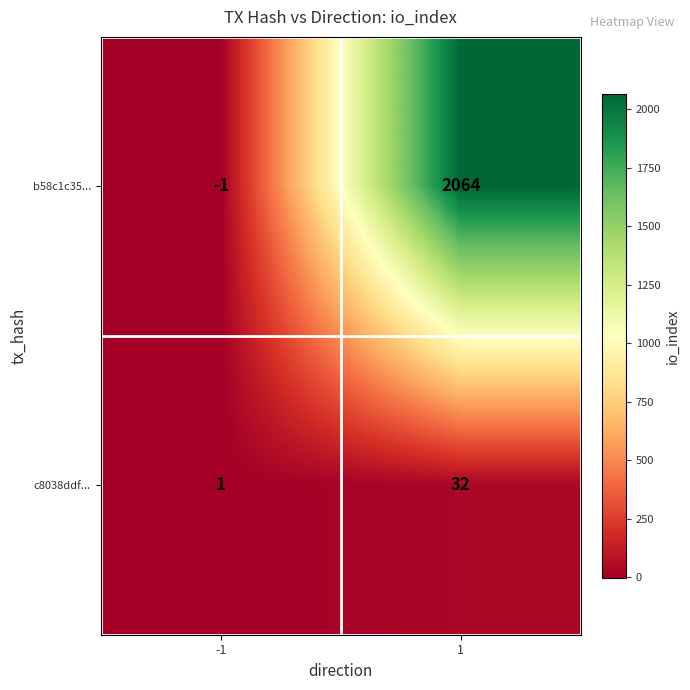

What value does the b58c1c35... series have at 1, to the nearest 50?

2050